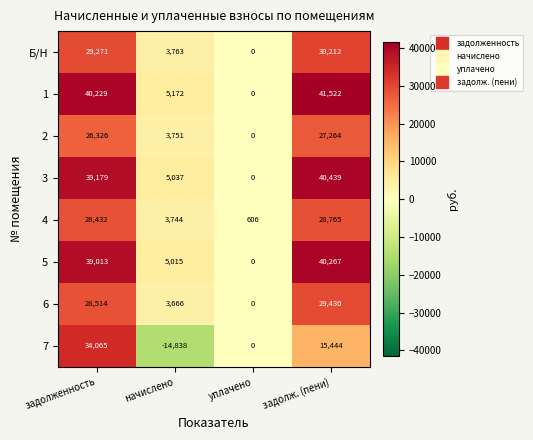

At how many categories does at least one series exceed 27057?

2